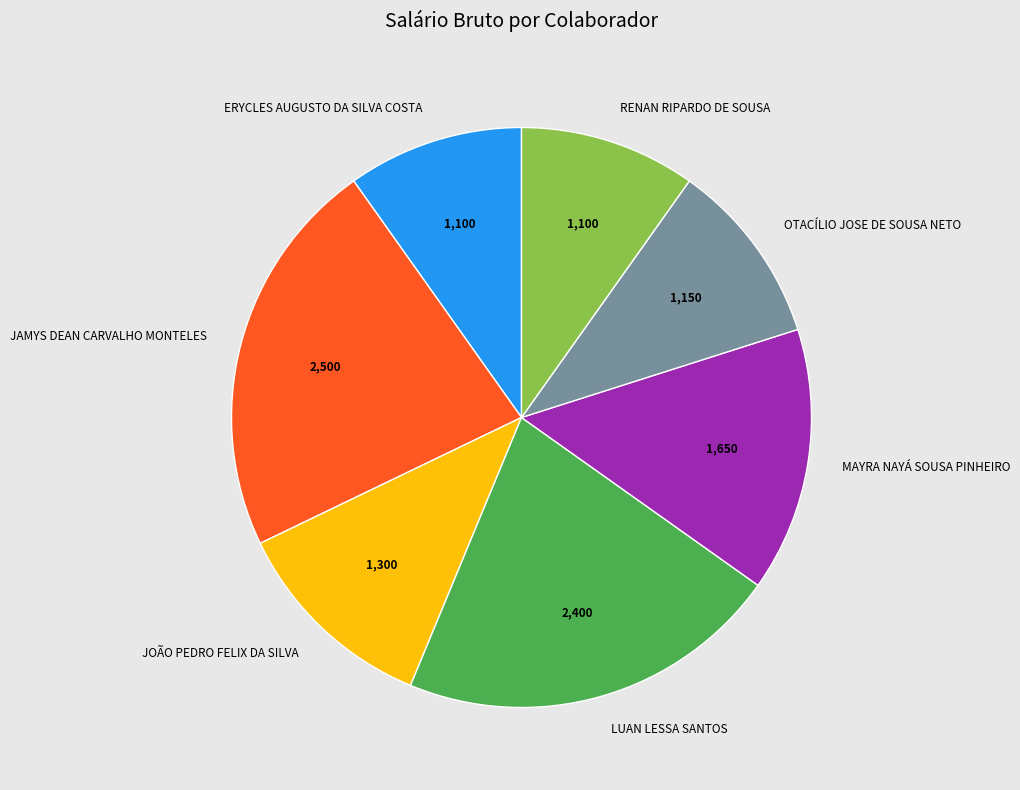

Which has a higher value, MAYRA NAYÁ SOUSA PINHEIRO or LUAN LESSA SANTOS?

LUAN LESSA SANTOS